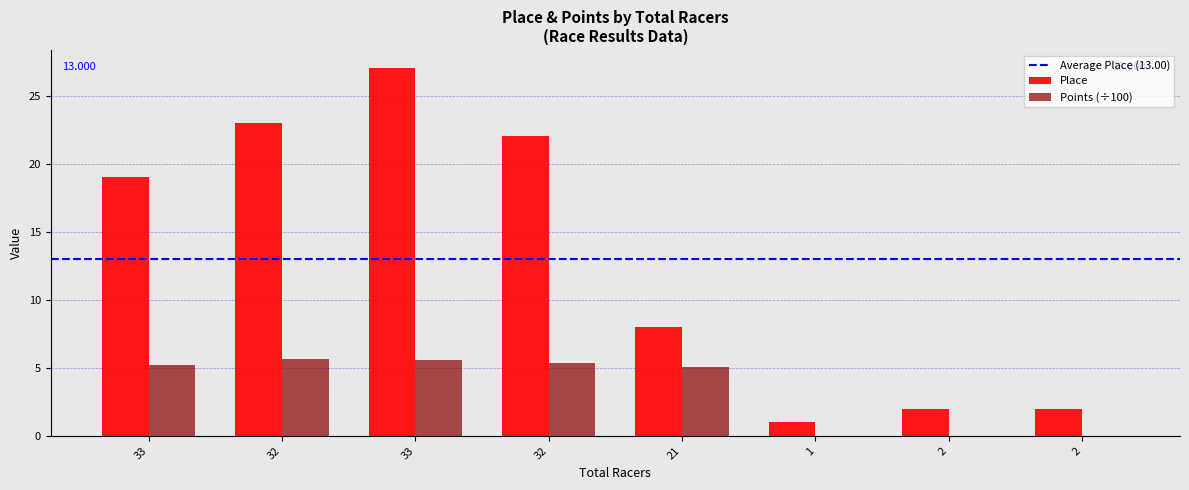

How many categories are shown in the chart?

8